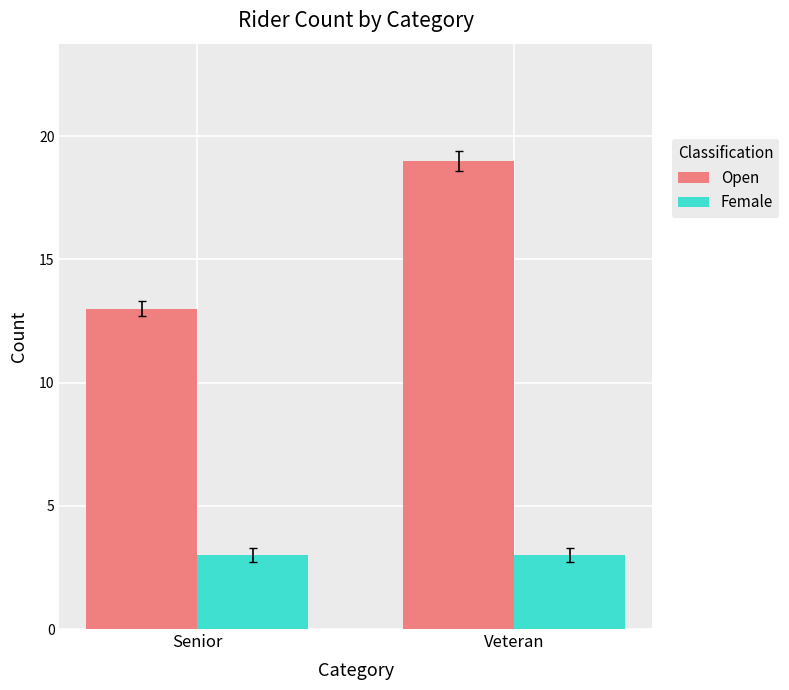

Are the bars grouped side by side (vs. stacked)?

Yes